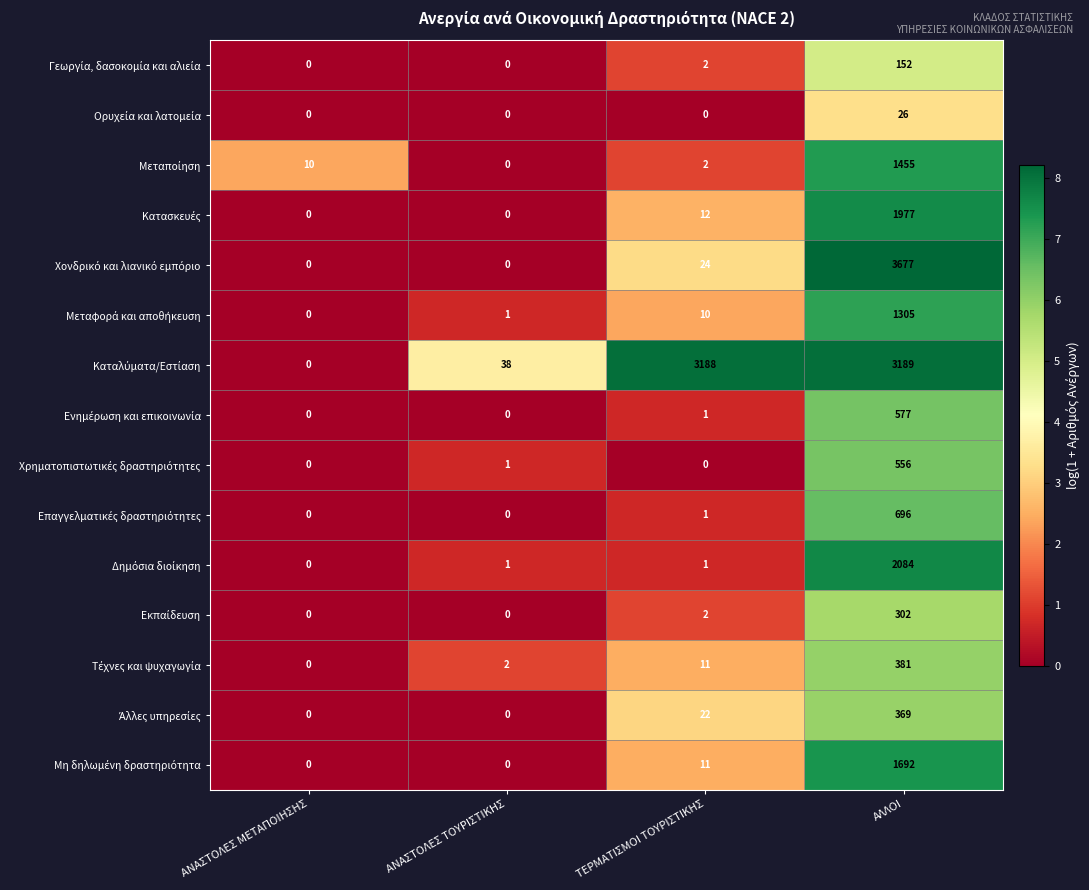

Which category has the highest value across all series?

ΑΛΛΟΙ